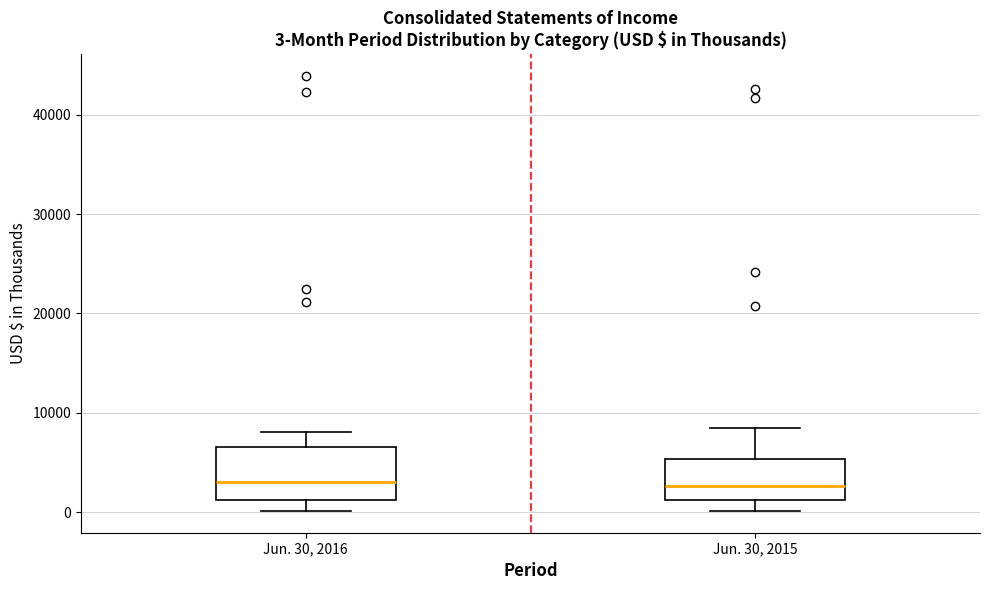

Comparing the boxes themselves (not the whiskers), which one is the tallest?

Jun. 30, 2016